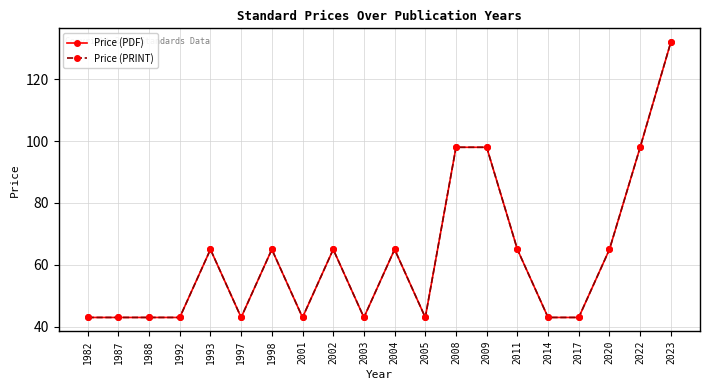

What is the highest value of the Price (PDF) series?

132